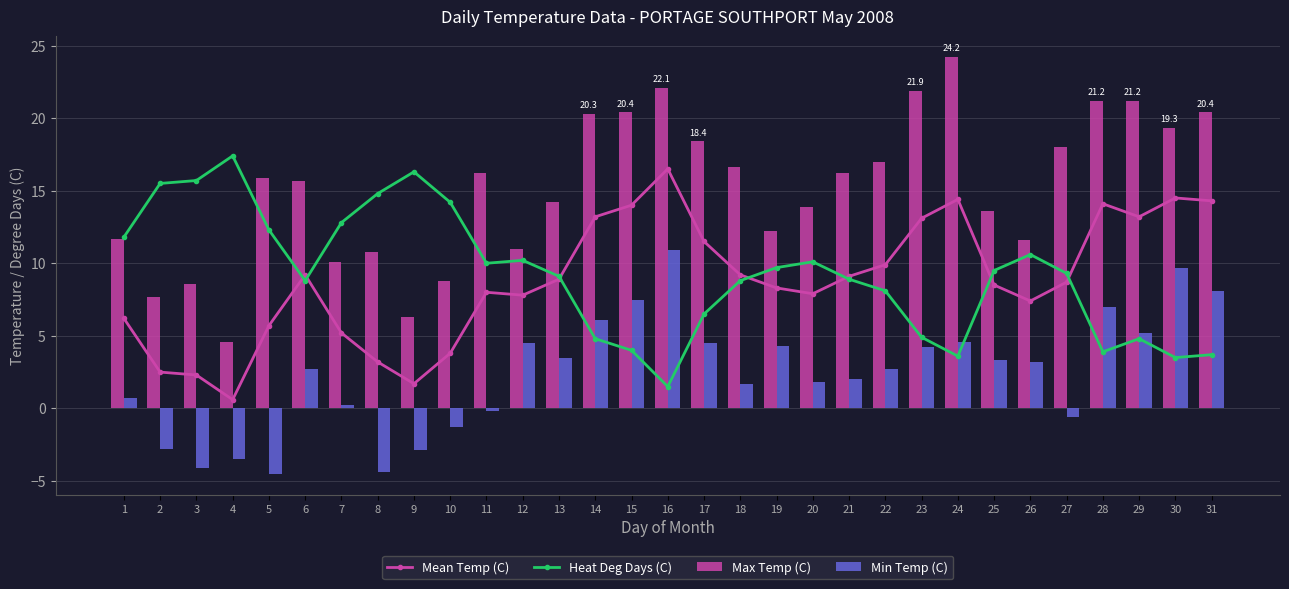

Count the number of categories in the chart.

31